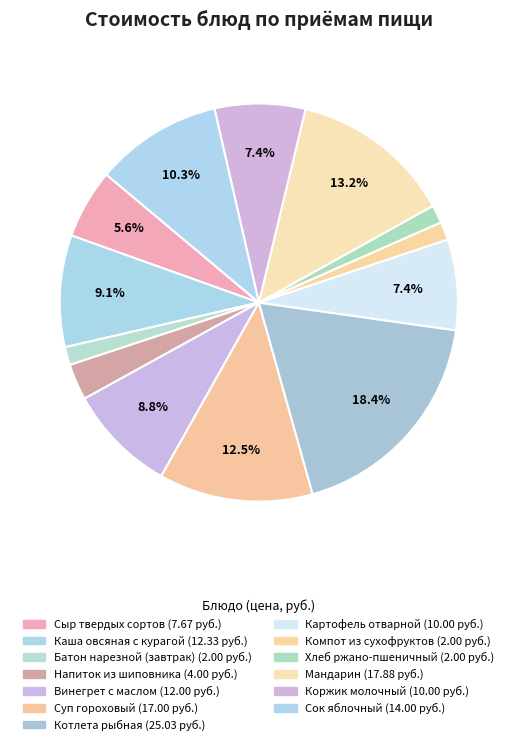

Do Компот из сухофруктов and Картофель отварной together represent more than half of the pie?

No